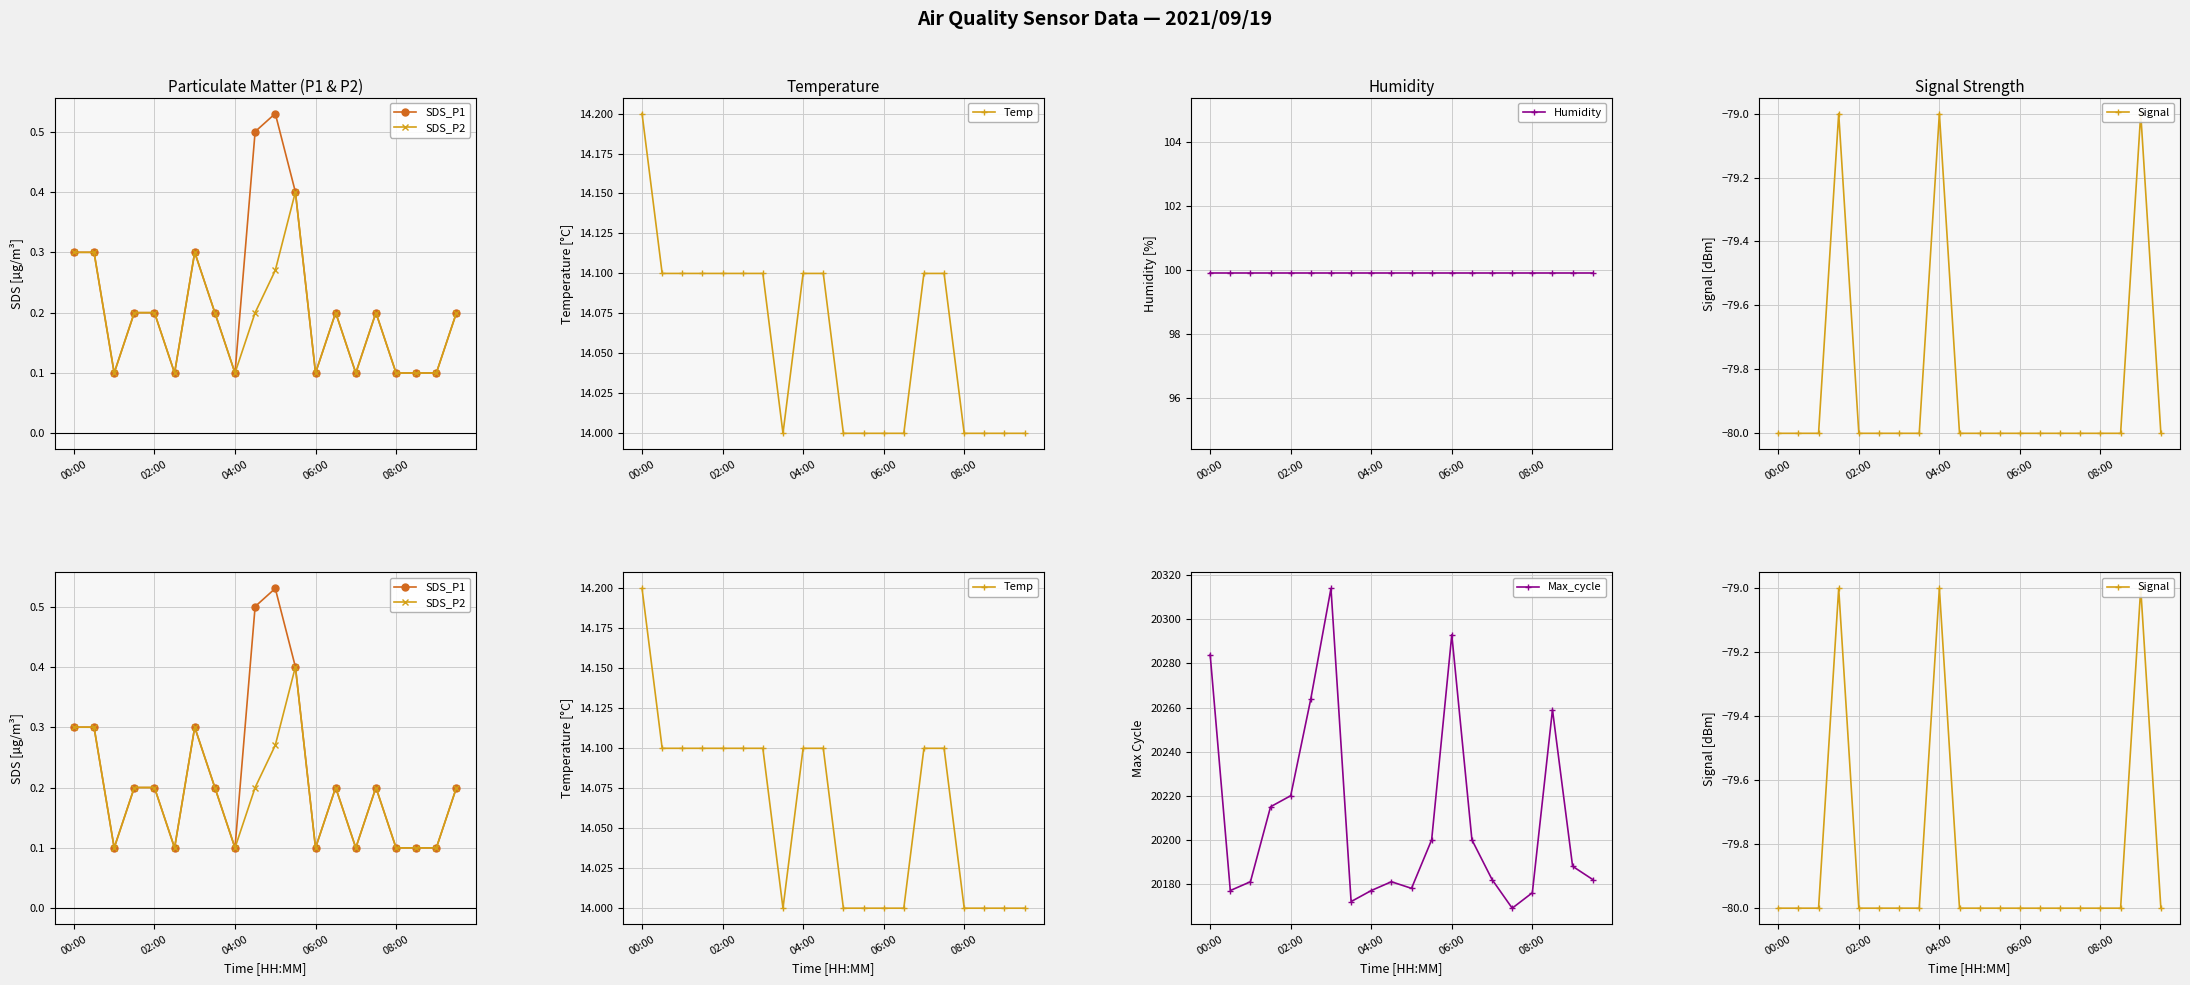

True or false: Temp and Max_cycle cross at least once.

False